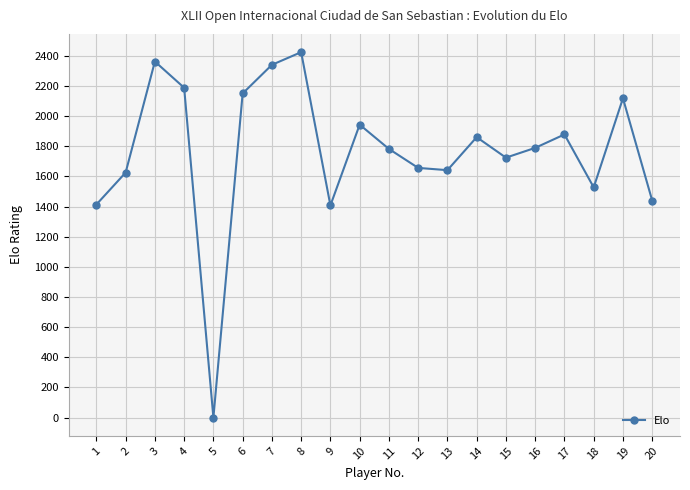

Where is the first local minimum?

5